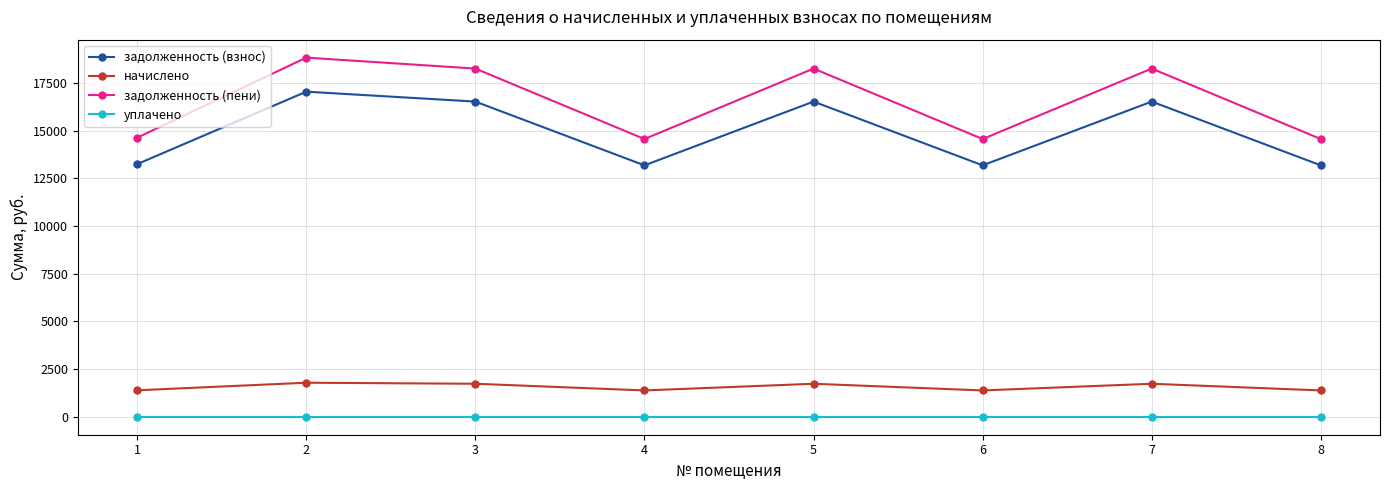

What is the approximate value of начислено at 5?

1731.6